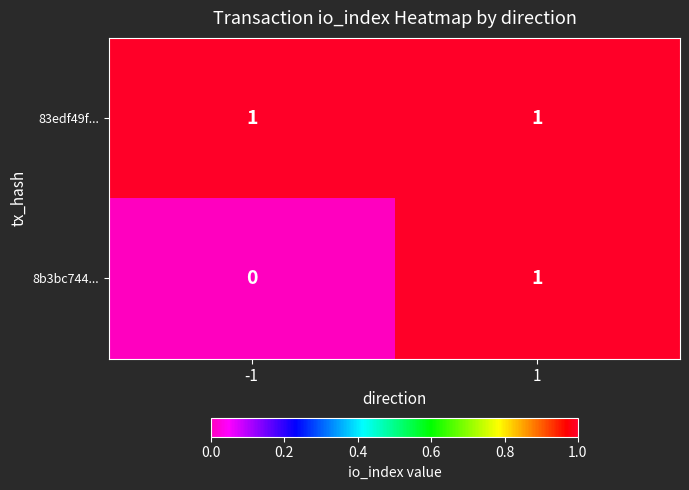

Reading left to right, extract all data points from this chart.

83edf49f...: 1	1
8b3bc744...: 0	1